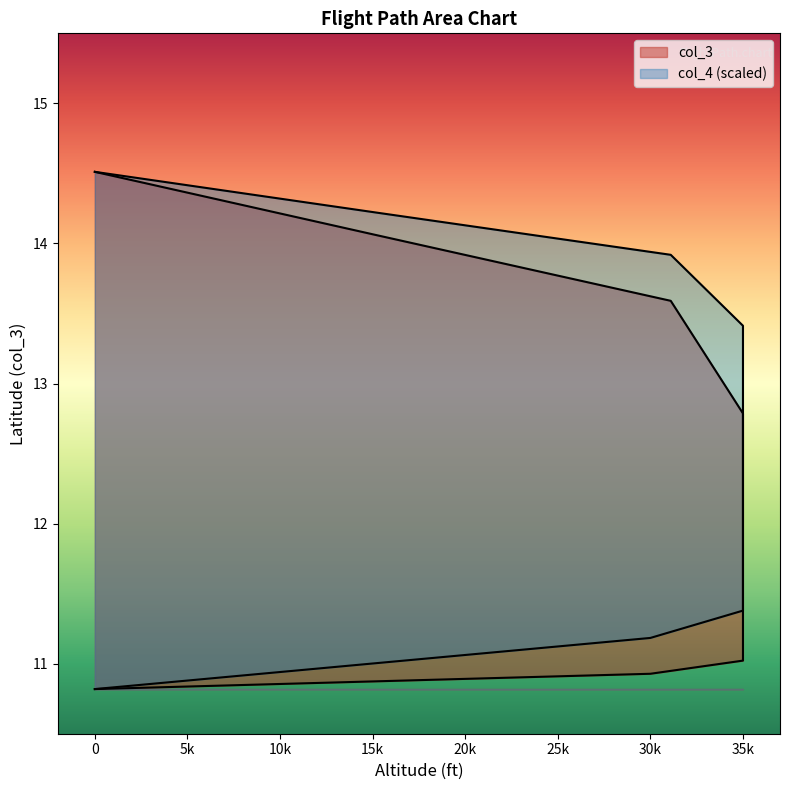

At how many categories does at least one series exceed 12?

6